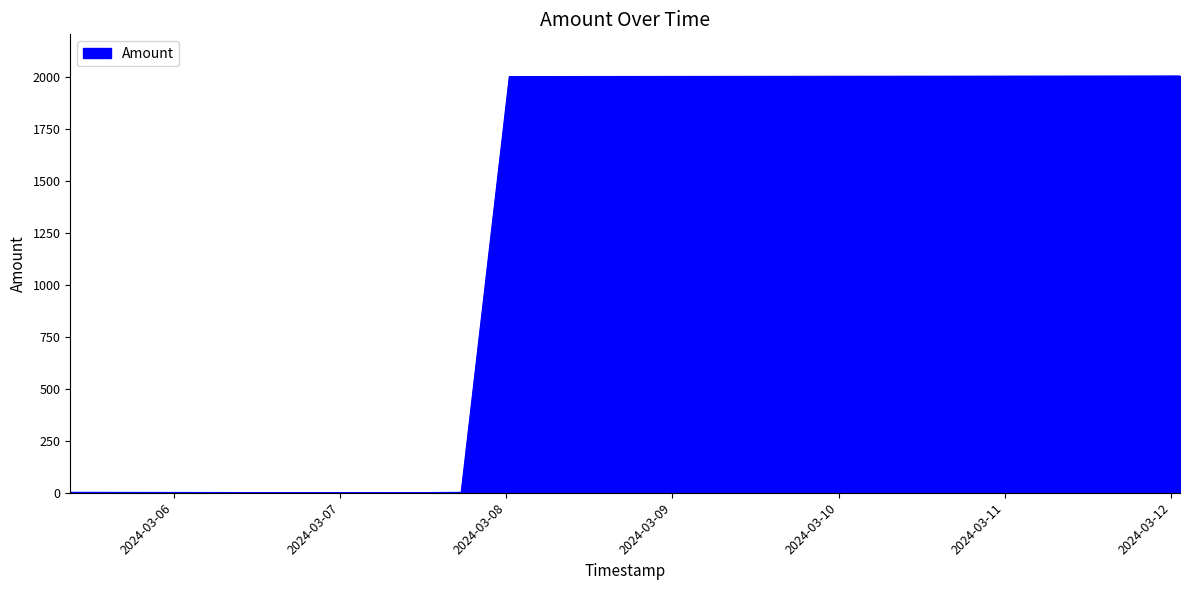

How many interior local valleys (lower than both neighbors) does the data have?

1